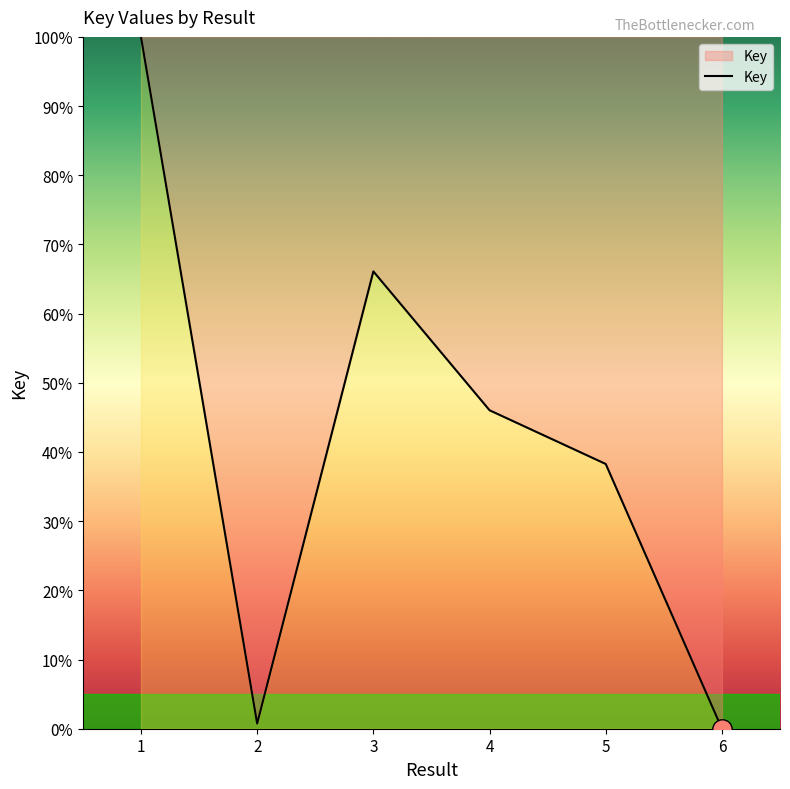

Where is the data nearest to the value 50?

4